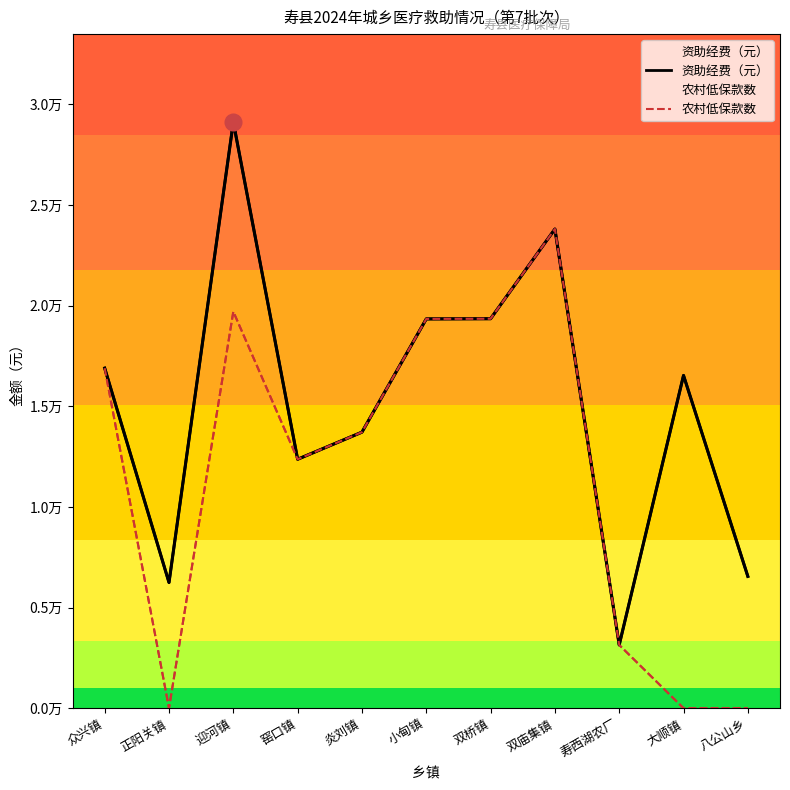

How many lines are shown in the chart?

2